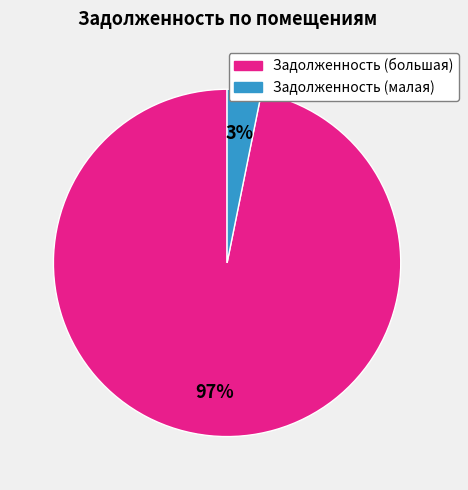

To the nearest percent, what percentage of the pie is Задолженность (малая)?

3%